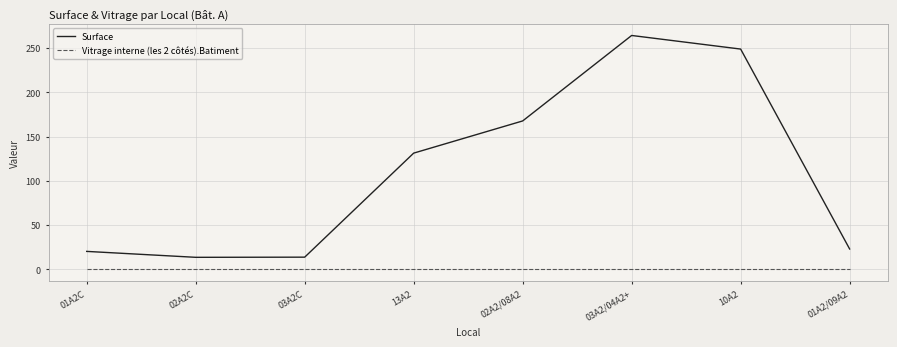

List the series in order of their overall mean, lowest first.

Vitrage interne (les 2 côtés).Batiment, Surface